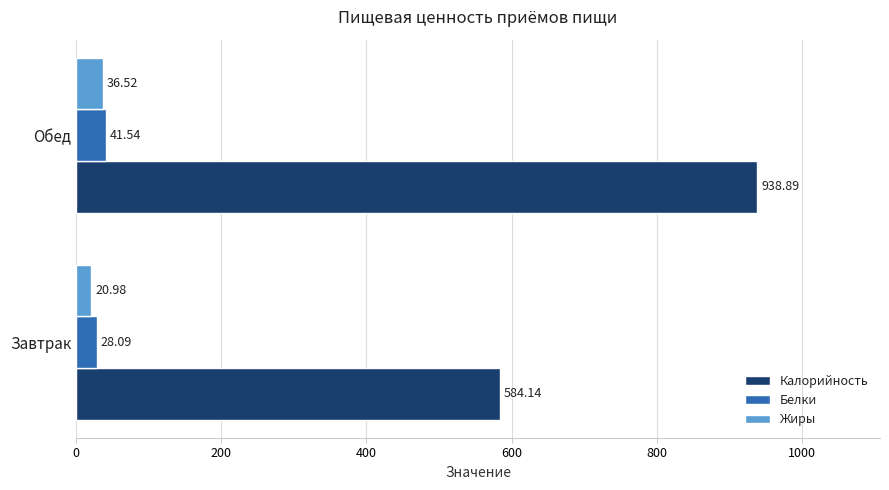

Which series has the largest total across all categories?

Калорийность